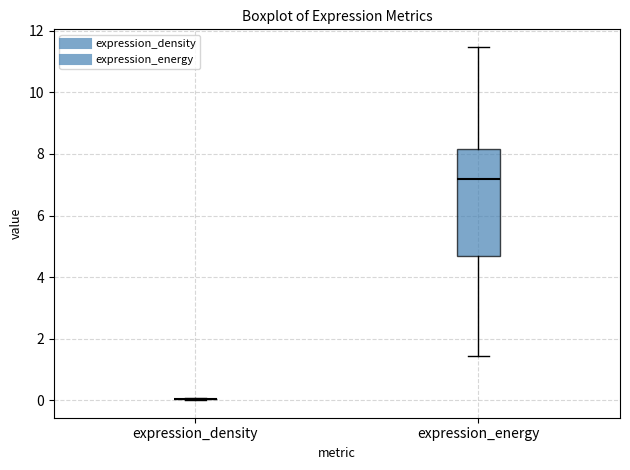

Reading left to right, read every box against the y-axis: the position of its median line, the range the box covers, and the ends of its whiskers. The values are not printed on the chart, so give them approximately, as read against the axis.

expression_density: box collapsed to a line at 0.0, whiskers 0.0 to 0.0
expression_energy: median 7.2, box 4.6 to 8.2, whiskers 1.4 to 11.4